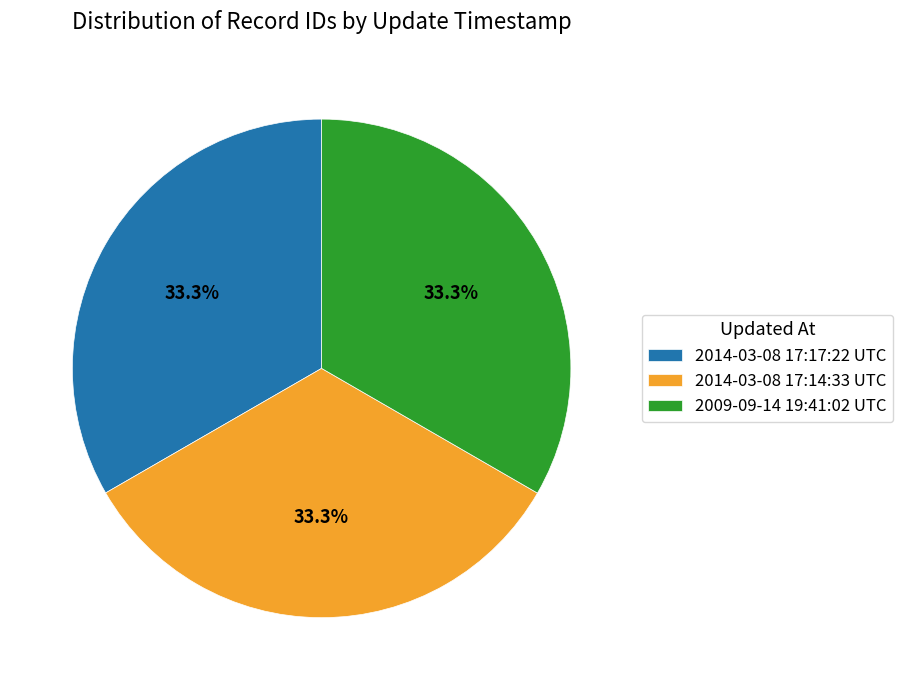

Is 2014-03-08 17:14:33 UTC the majority of the pie?

No